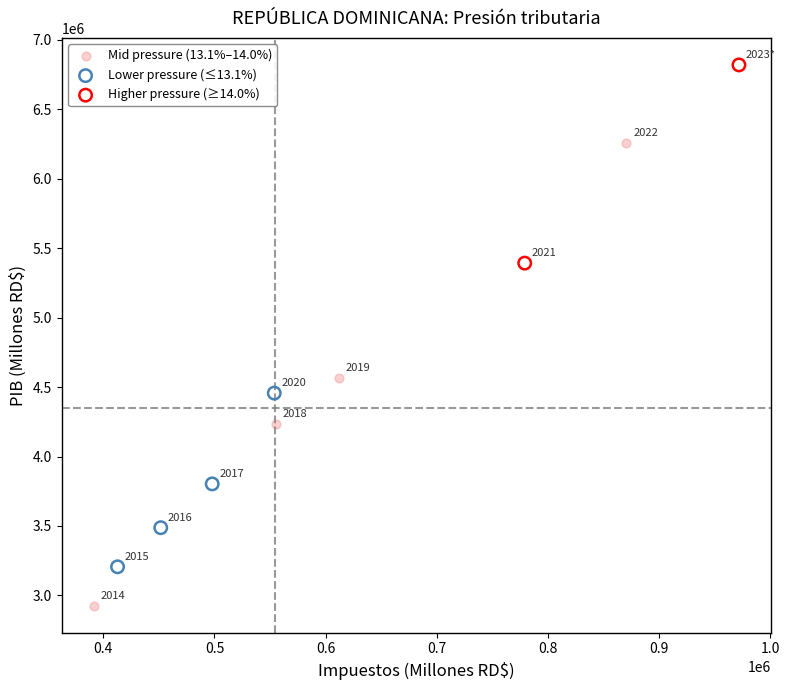

What are all the series names shown in the legend?

Mid pressure (13.1%–14.0%), Lower pressure (≤13.1%), Higher pressure (≥14.0%)